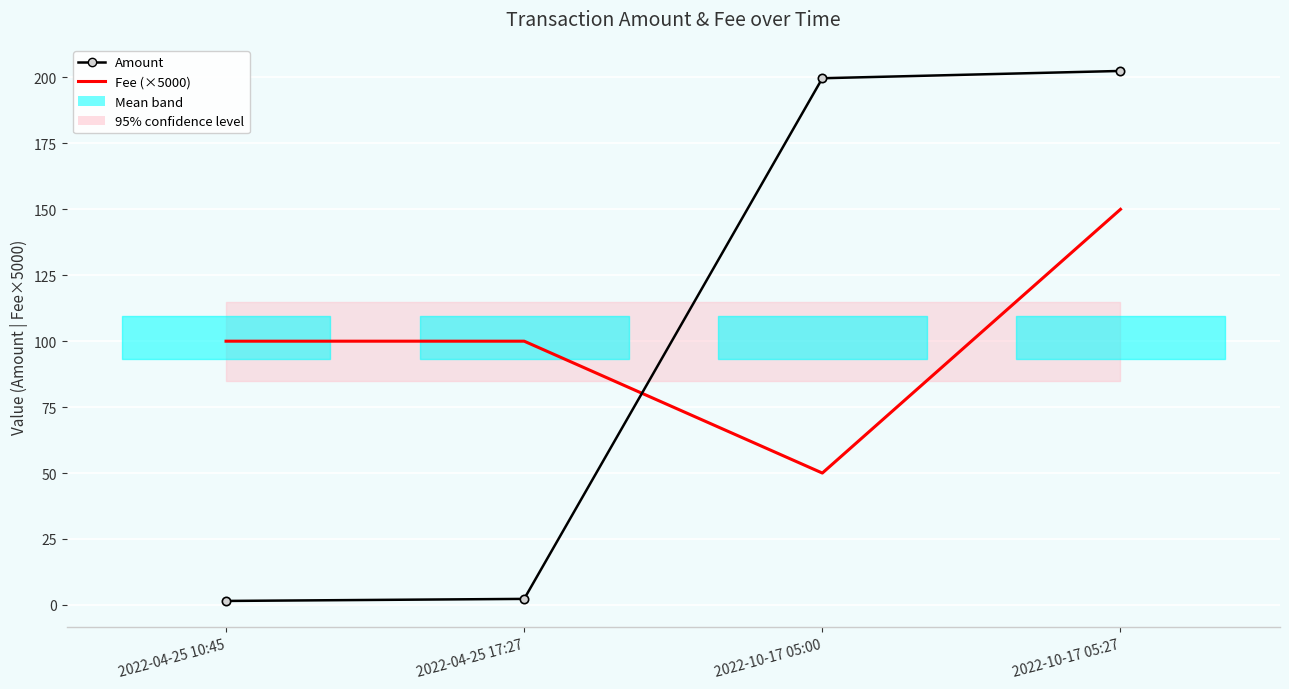

What is the sum of all Fee (×5000) values?

400.0